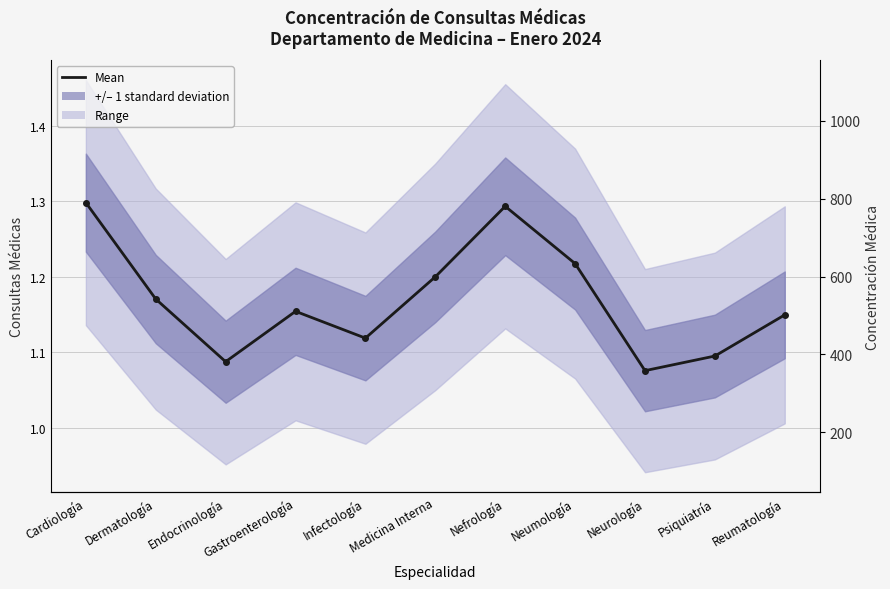

Rank the categories by value from lowest to highest.

Neurología, Endocrinología, Psiquiatría, Infectología, Reumatología, Gastroenterología, Dermatología, Medicina Interna, Neumología, Nefrología, Cardiología